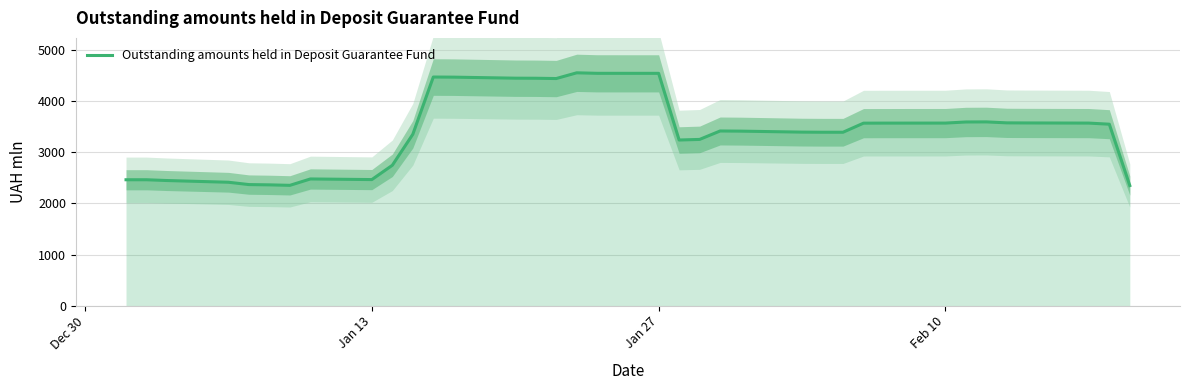

How many points are higher than both their immediate neighbors (excluding endpoints)?

5